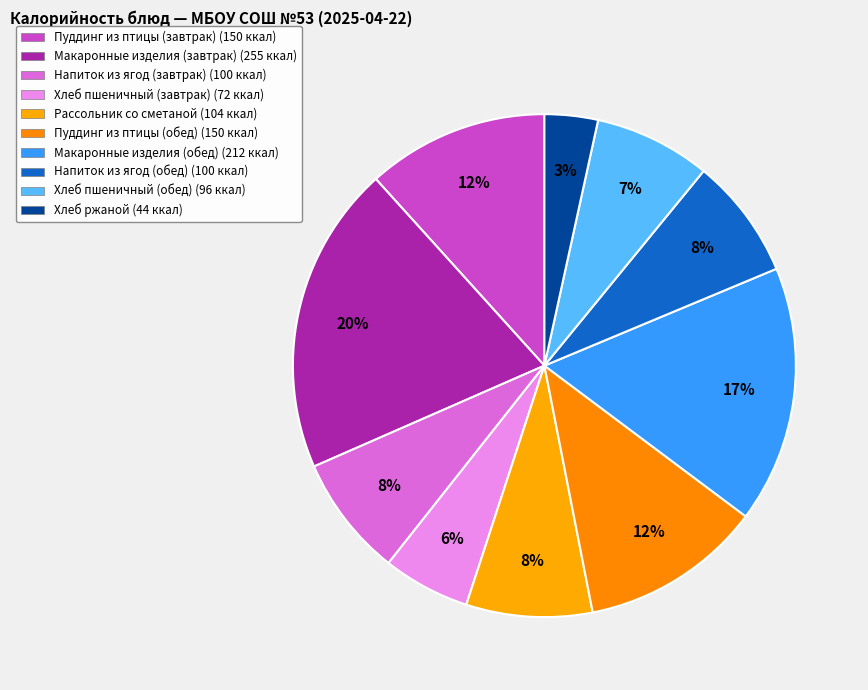

To the nearest percent, what is the average slice percentage?

10%